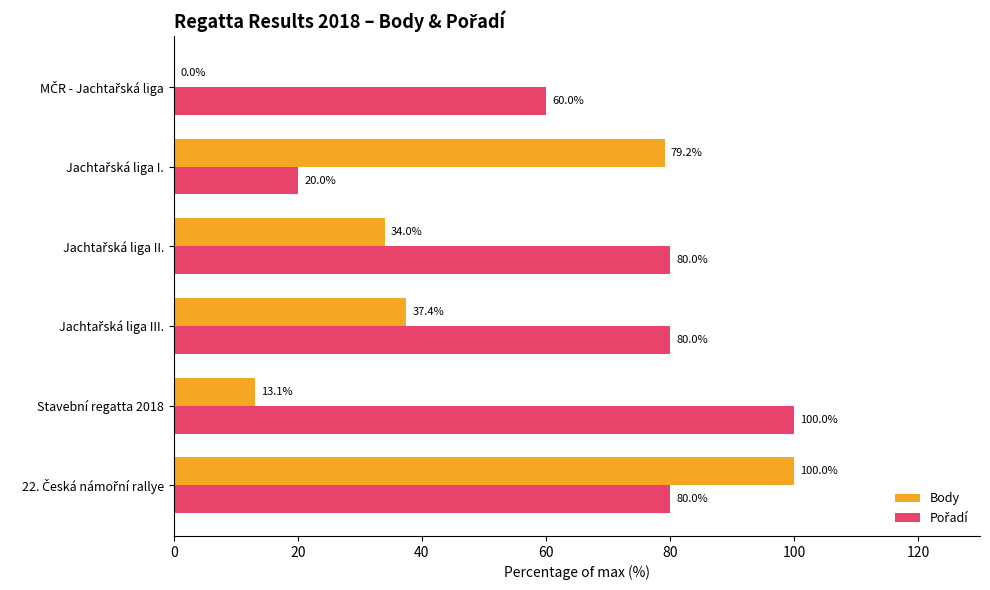

What is the highest value of the Body series?

100.0